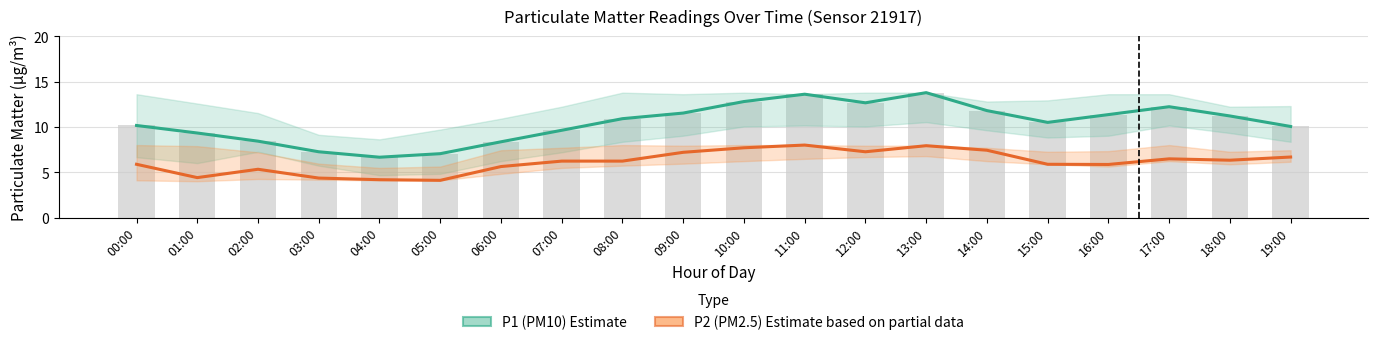

Is it true that P2 (PM2.5) Estimate based on partial data equals 4.2 at 04:00?

True